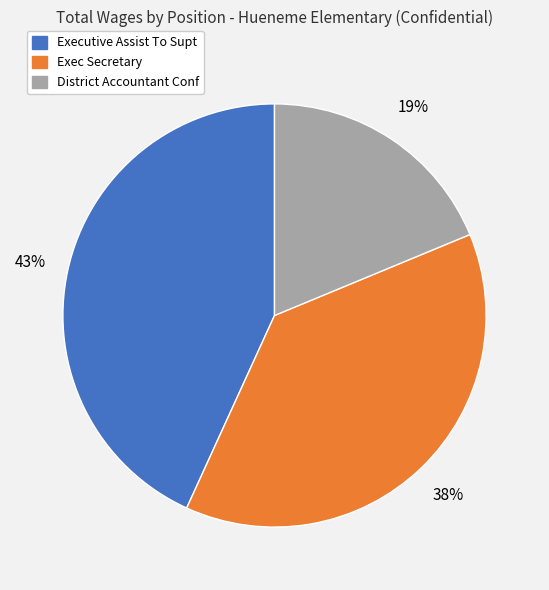

Which category has the biggest portion of the pie?

Executive Assist To Supt